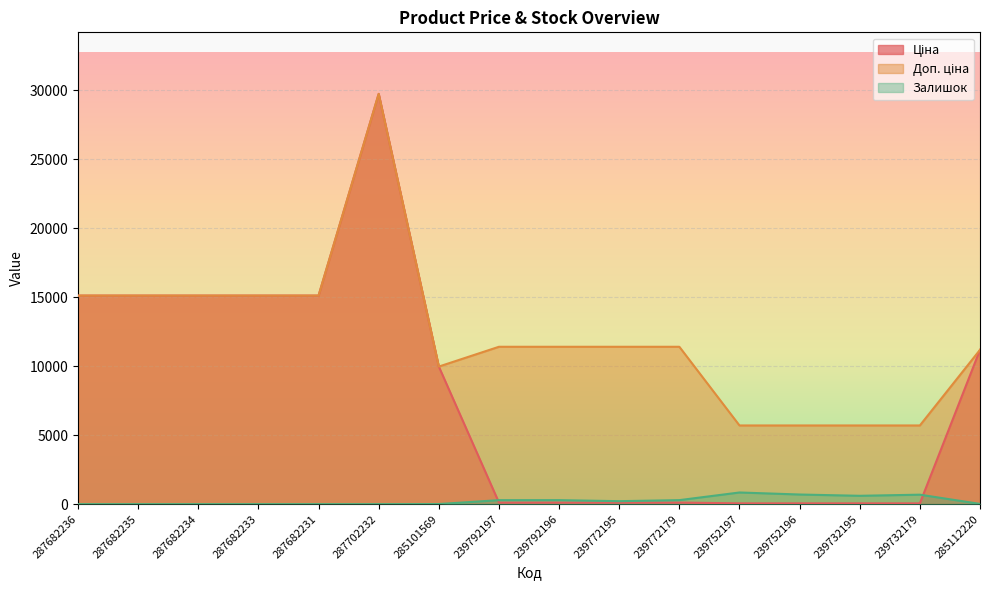

What is the label of the 13th point from the left?

239752196